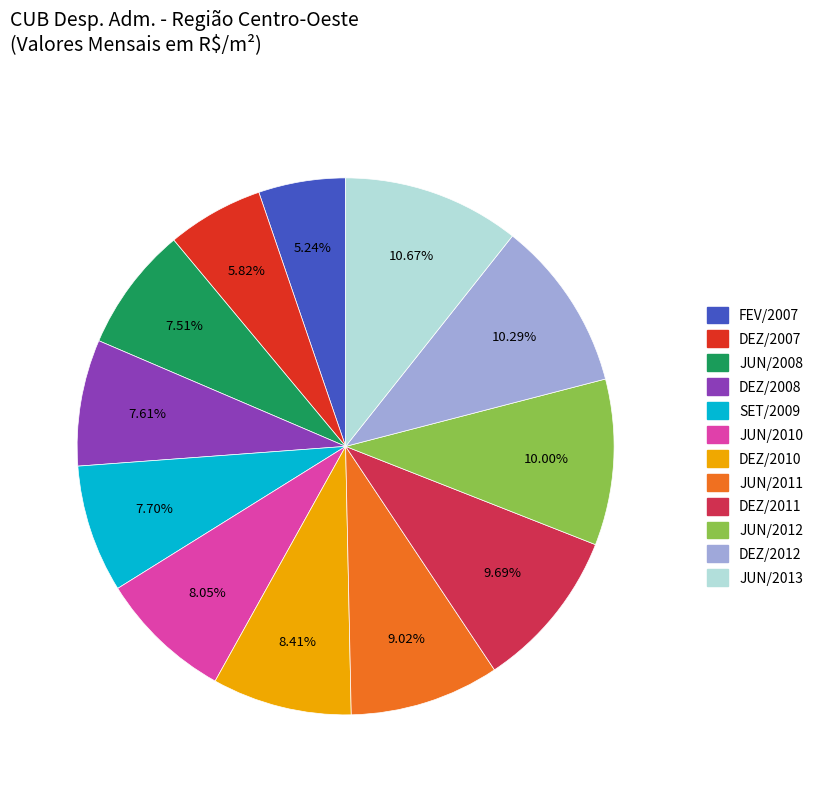

Is there a majority slice in this chart?

No